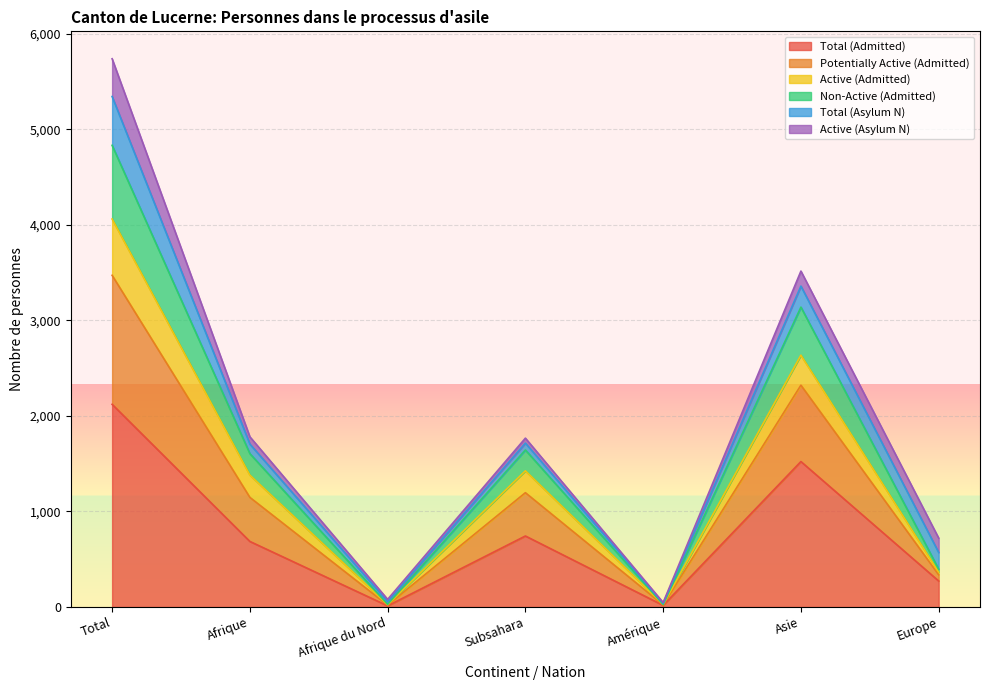

Is it true that Total (Admitted) equals 686 at Afrique?

True